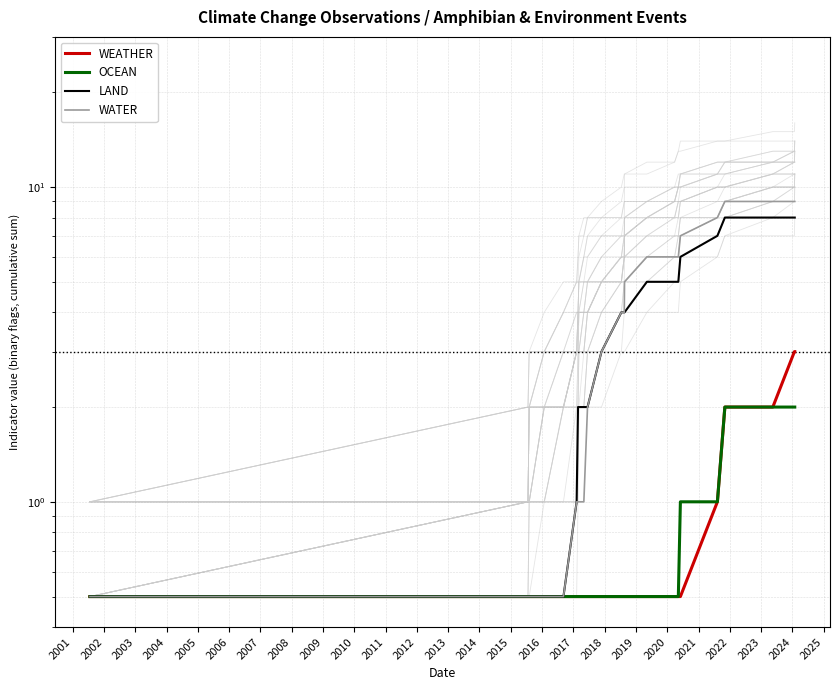

What is the greatest value displayed?

9.0